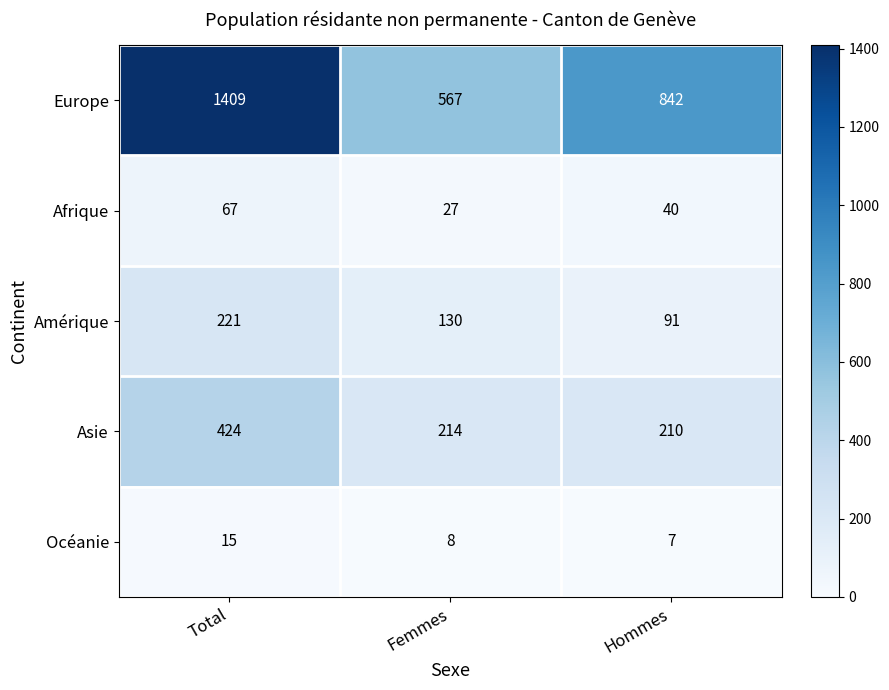

Which series has the largest range (max minus min)?

Europe